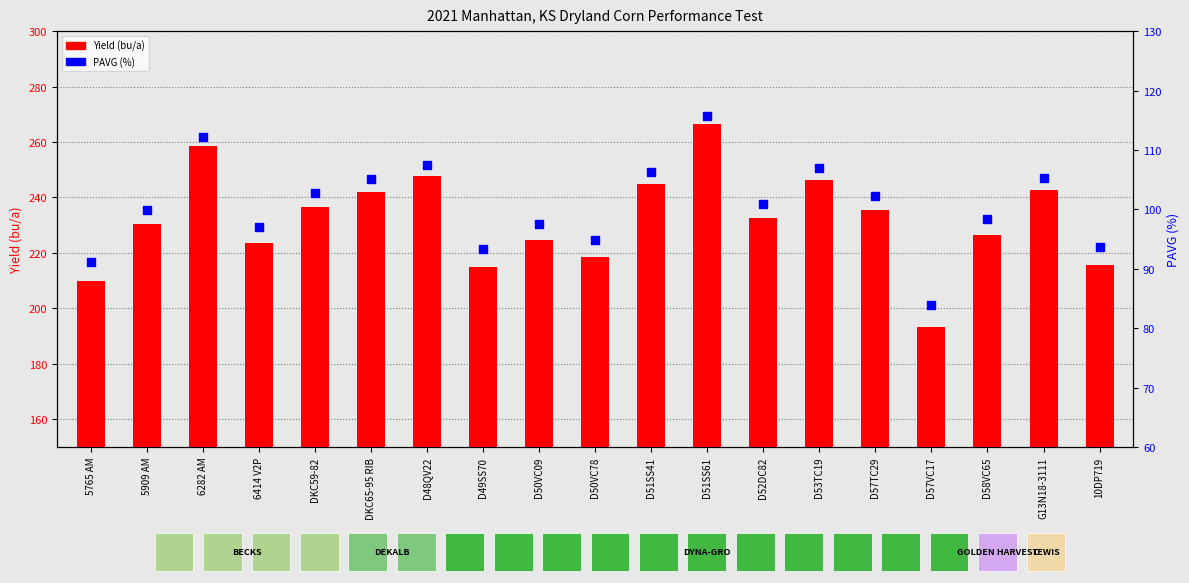

What are all the series names shown in the legend?

Yield (bu/a), PAVG (%)